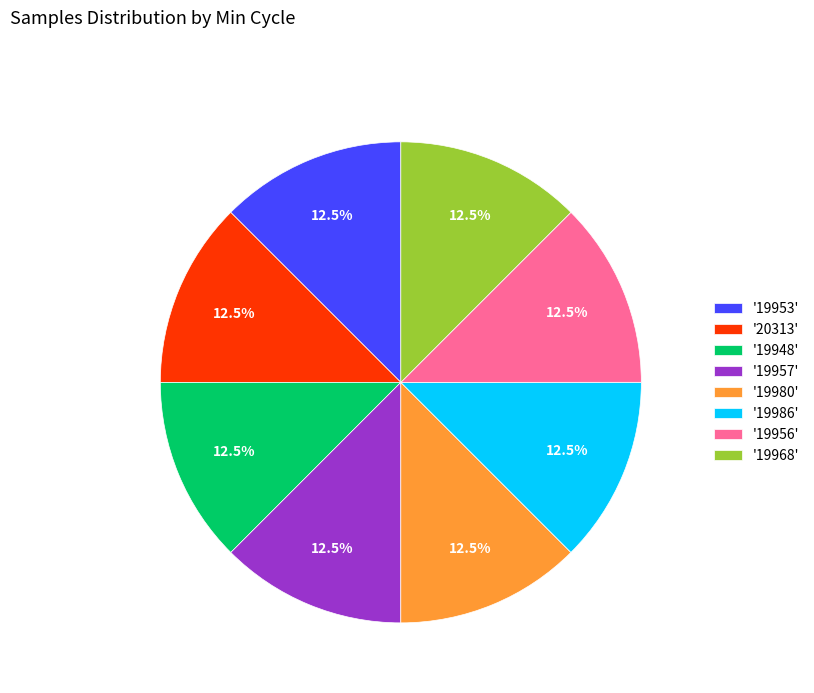

Approximately how many times larger is the value at '19968' compared to '20313'?

1.0